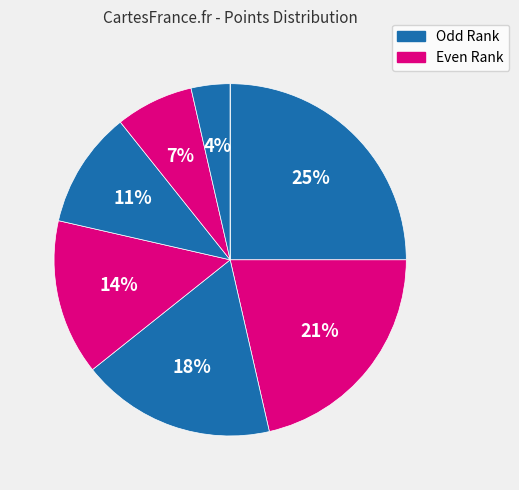

Count the number of slices in the pie.

8